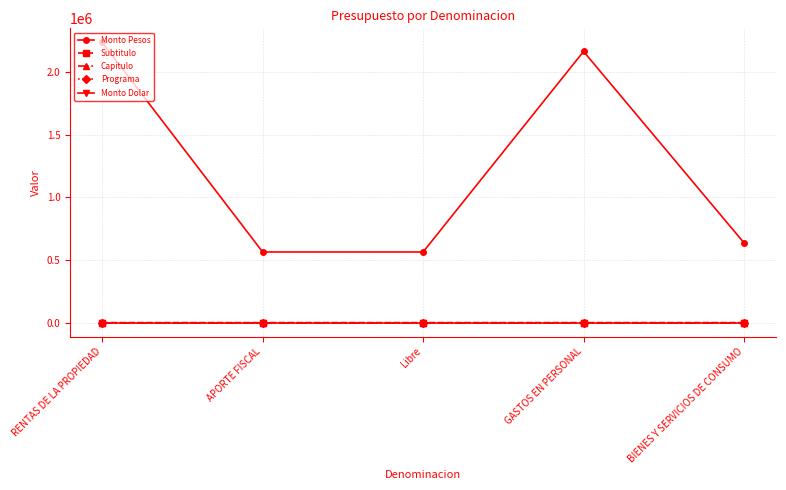

Is this an area chart (filled region under the line)?

No